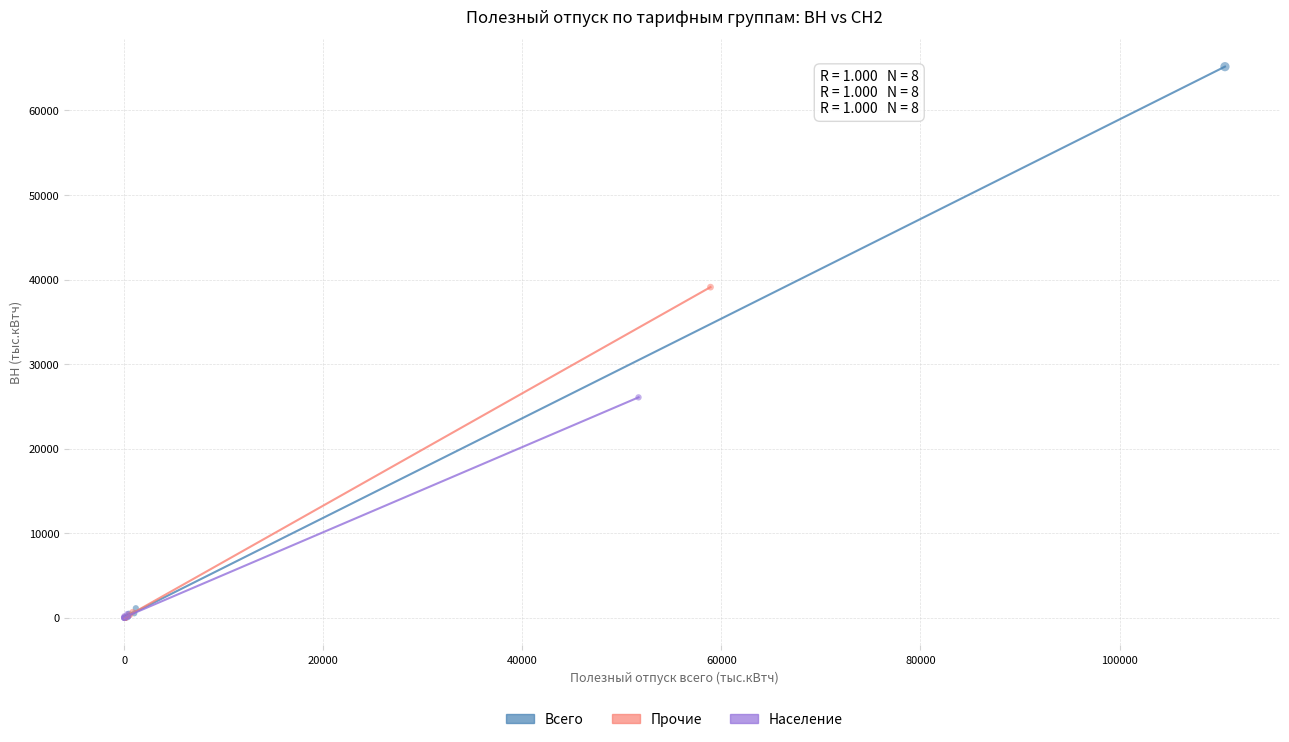

Which series has the widest spread of Y values?

Всего